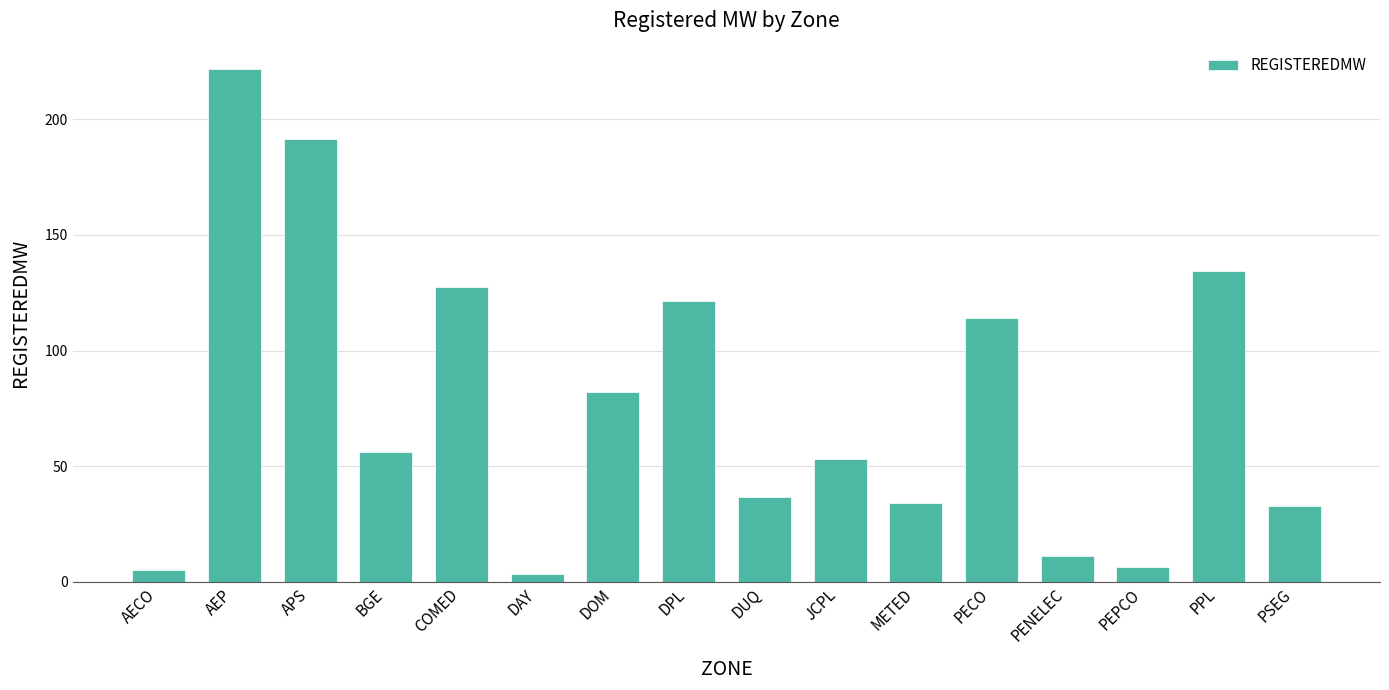

What is the average value?

76.9